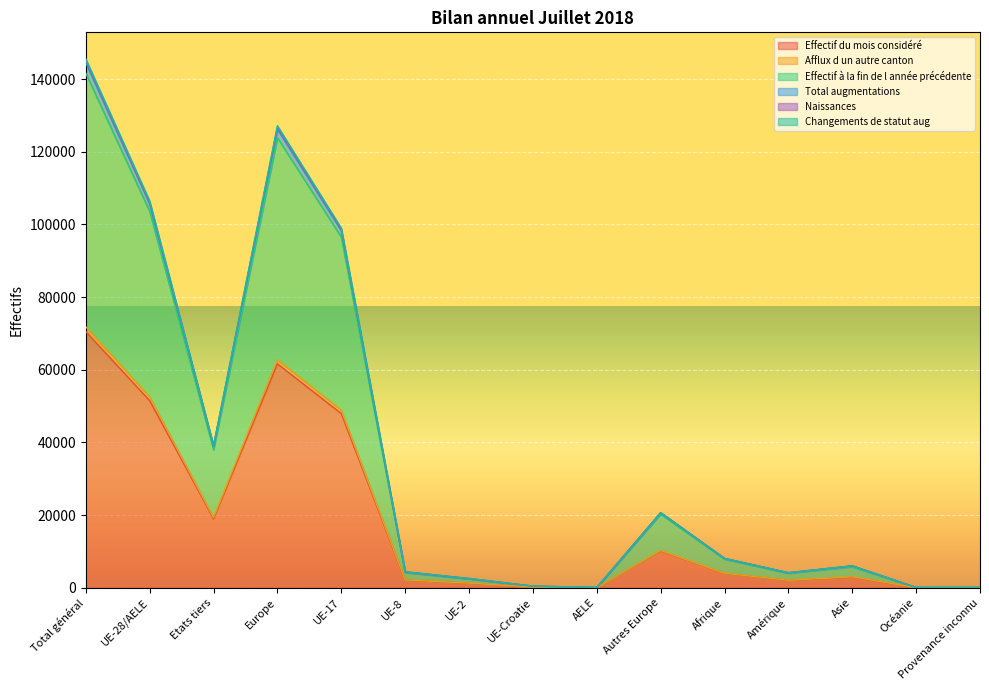

What is the highest value of the Effectif du mois considéré series?

70487